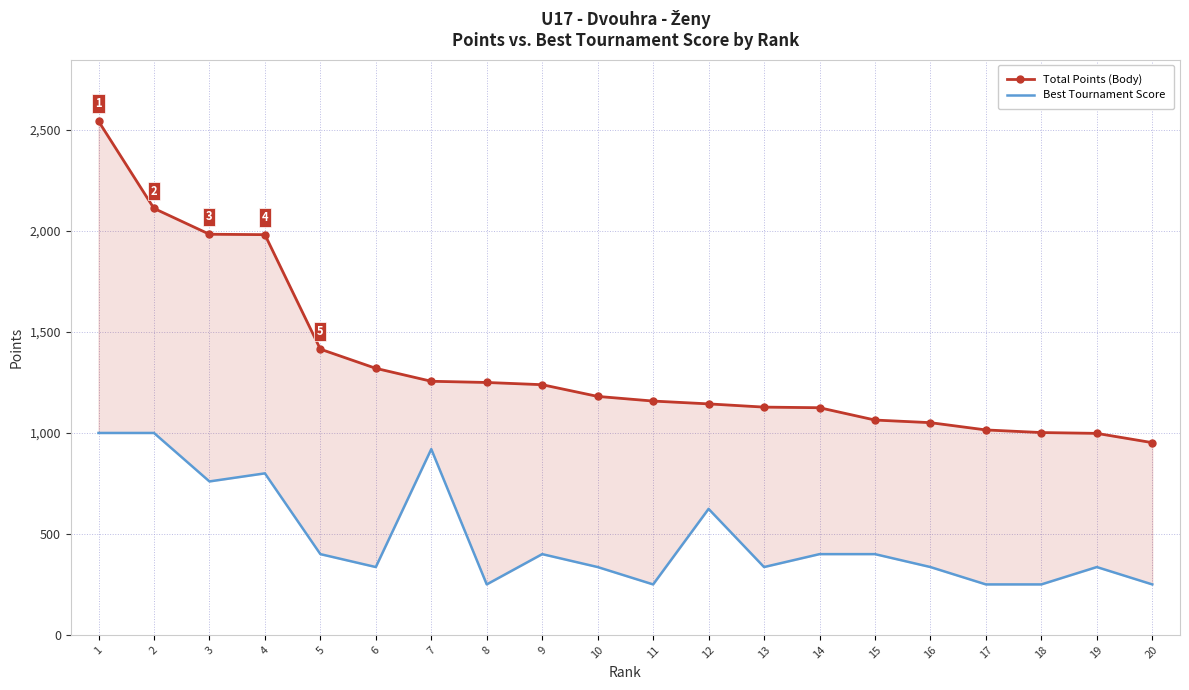

Which series changed the most between 7 and 19?

Best Tournament Score